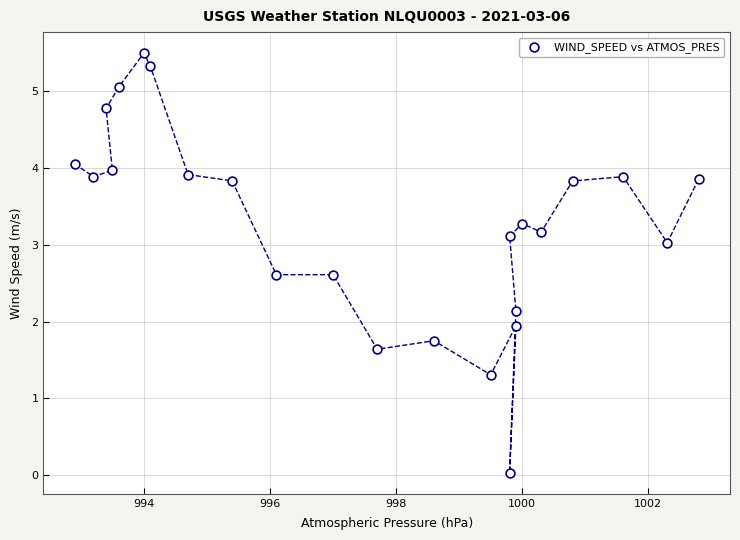

What is the range of X values (max minus min)?

9.9